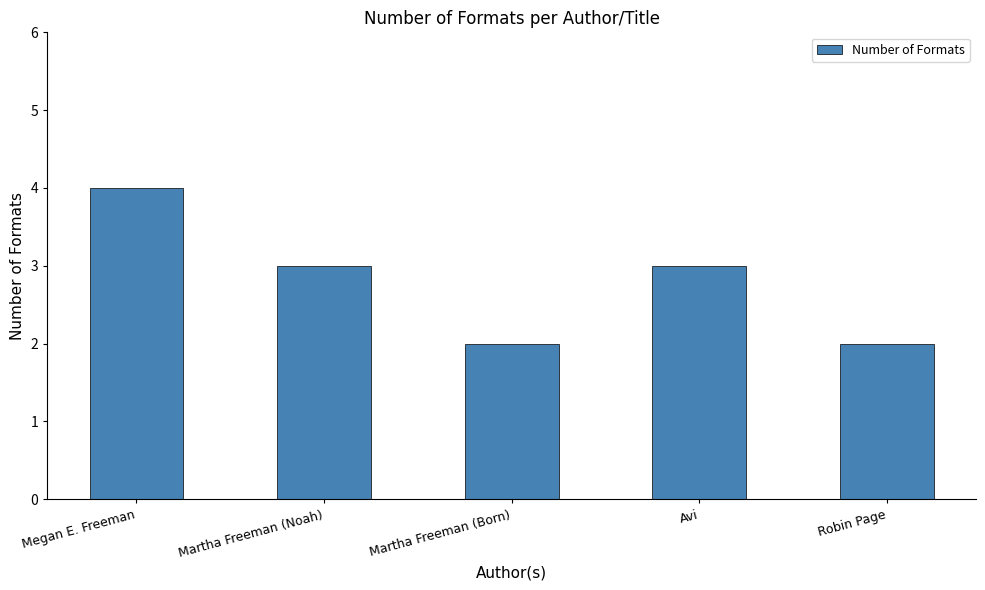

What is the maximum value shown in the chart?

4